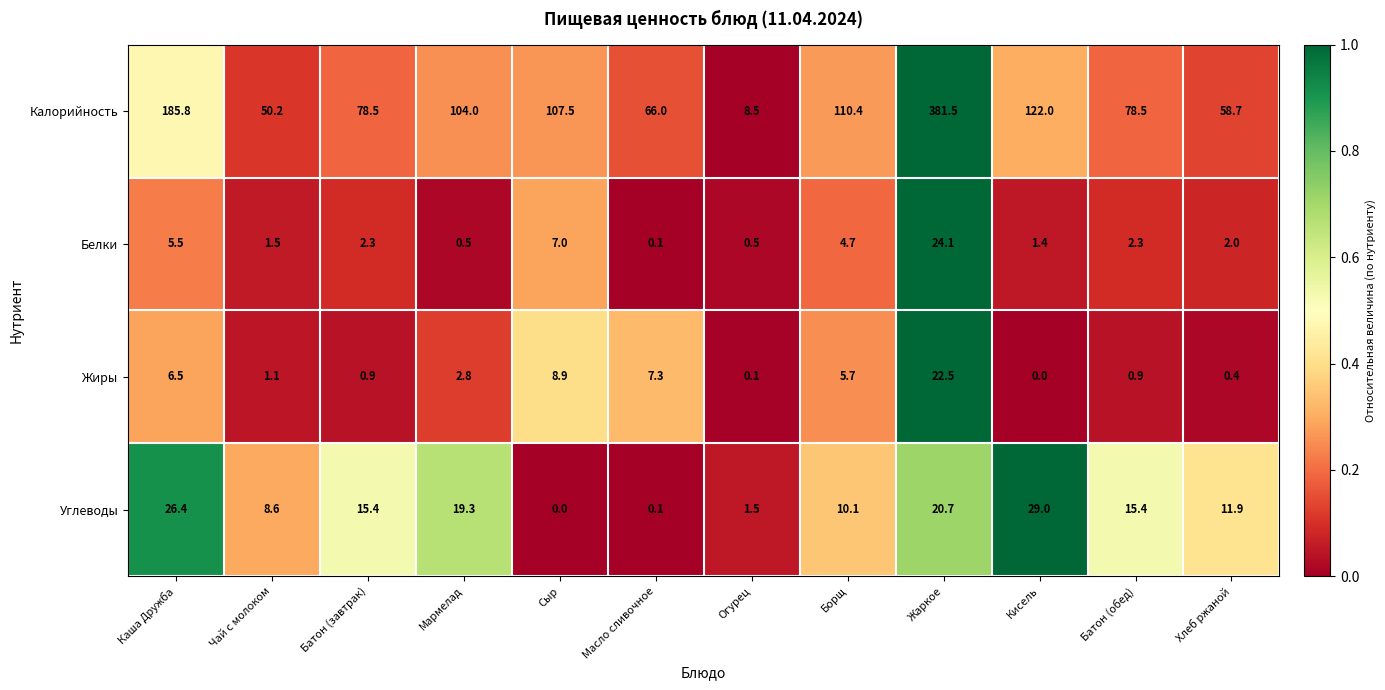

What is the greatest value displayed?

381.5